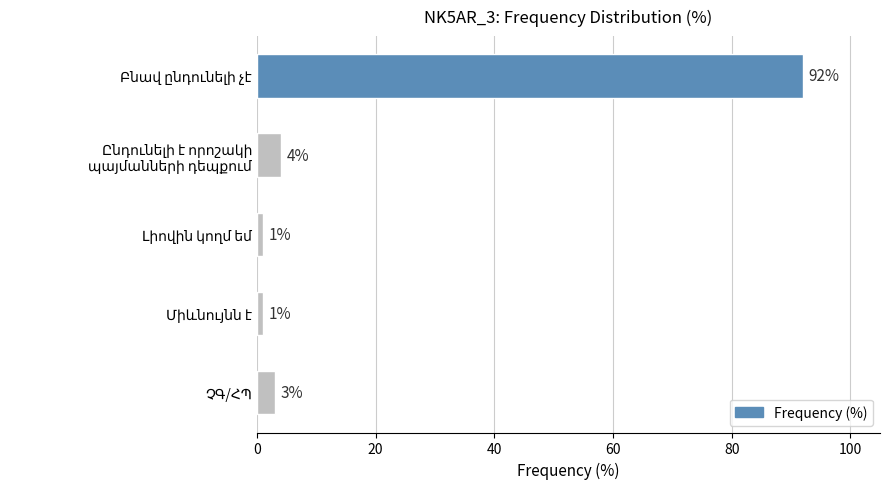

What is the value of the 2nd bar from the top?

4